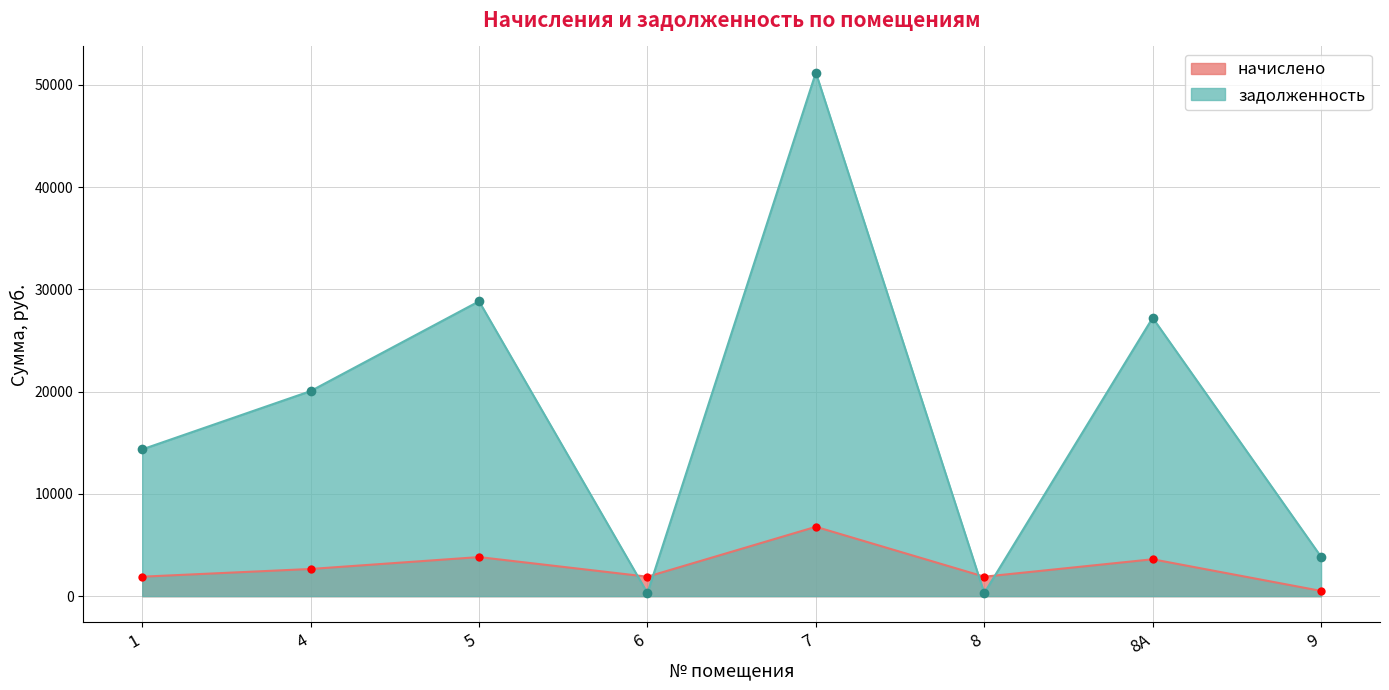

What value does the задолженность series have at 6?

301.9